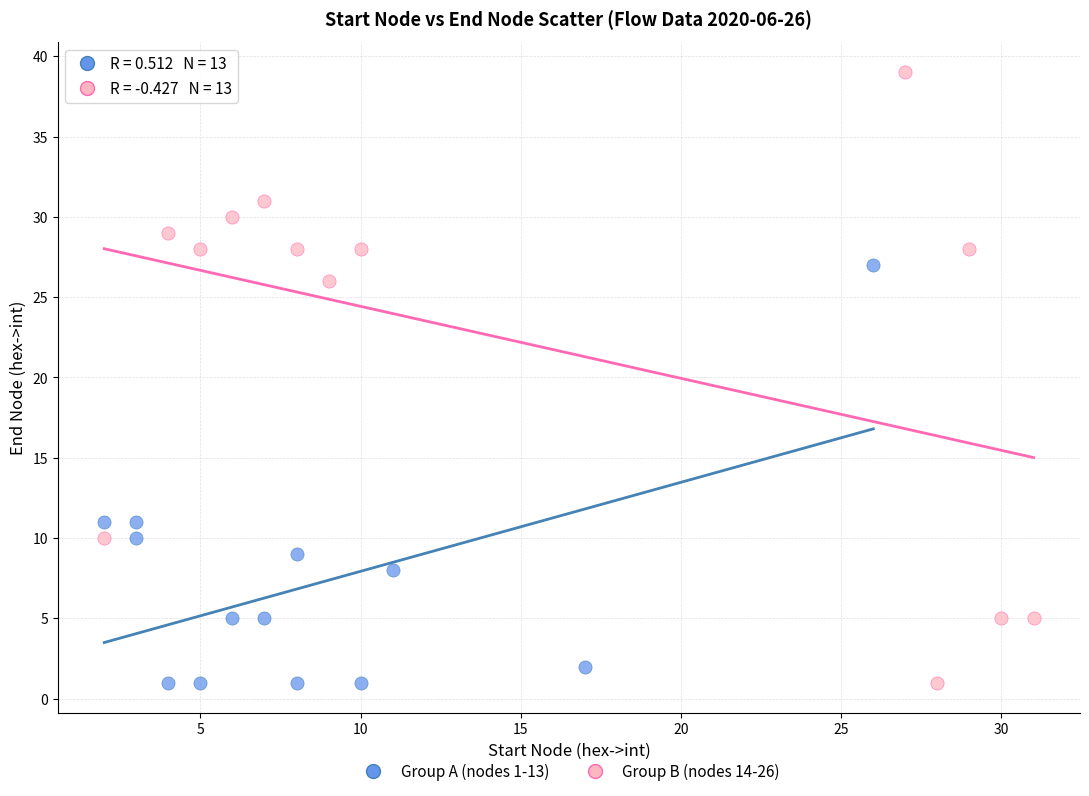

Which series reaches the maximum Y coordinate?

Group B (nodes 14-26)